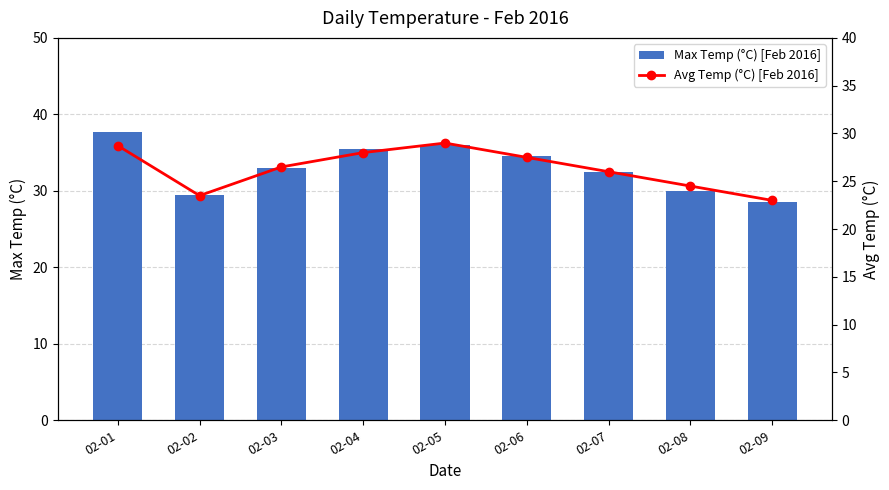

What are all the series names shown in the legend?

Max Temp (°C) [Feb 2016], Avg Temp (°C) [Feb 2016]